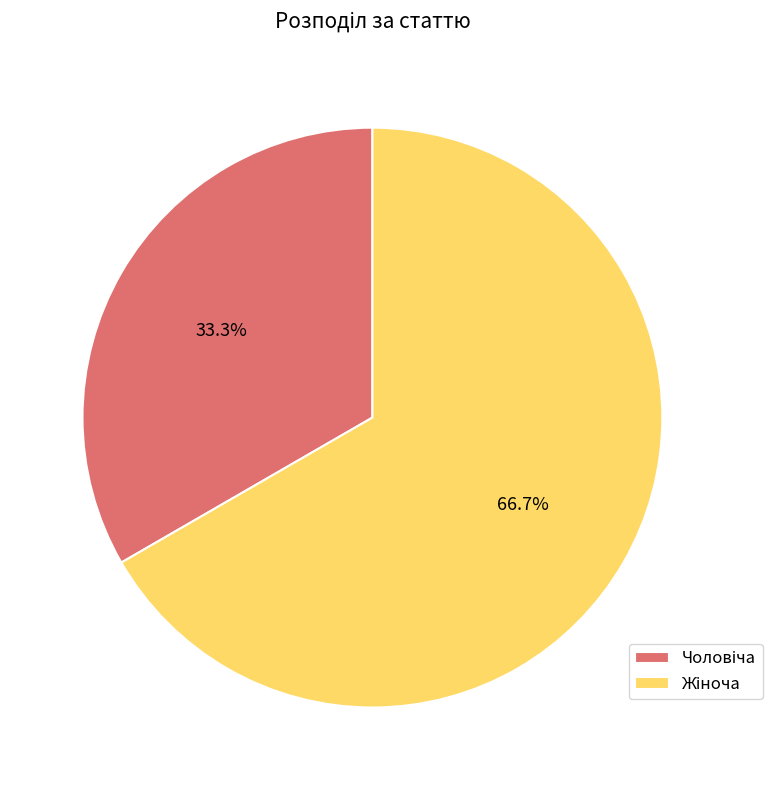

Is there any slice that represents more than half of the pie?

Yes